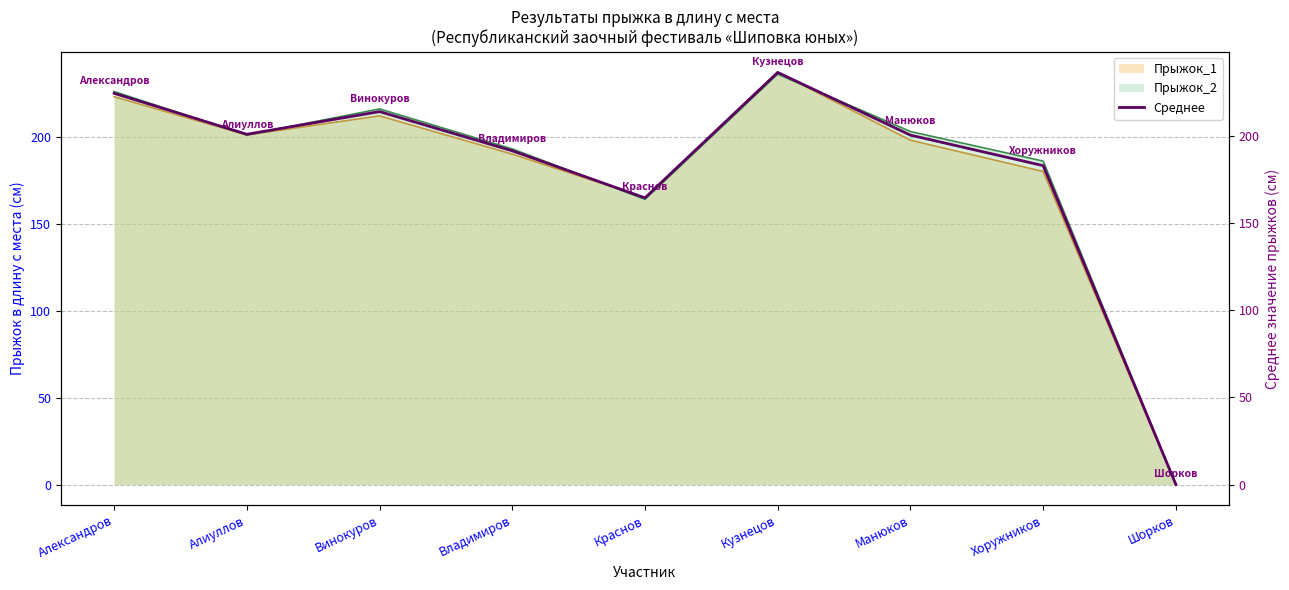

Rank the categories by value from lowest to highest.

Шорков, Краснов, Хоружников, Владимиров, Манюков, Алиуллов, Винокуров, Александров, Кузнецов